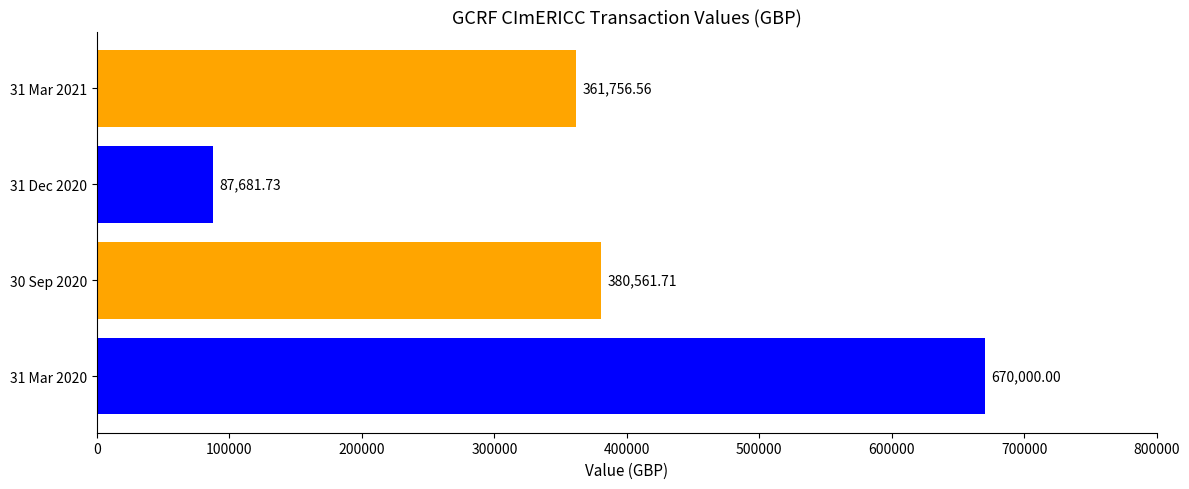

Rank the categories by value from lowest to highest.

31 Dec 2020, 31 Mar 2021, 30 Sep 2020, 31 Mar 2020